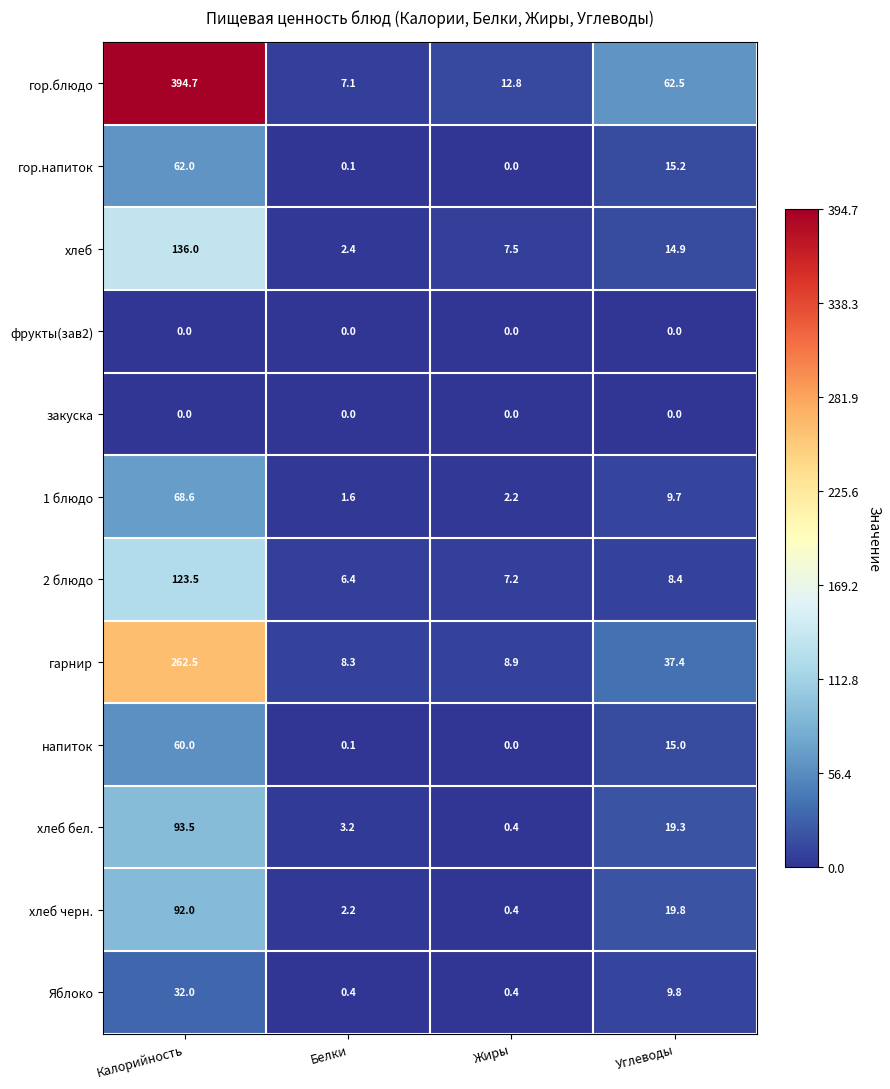

What is the spread (max minus min) of values at Углеводы?

62.5